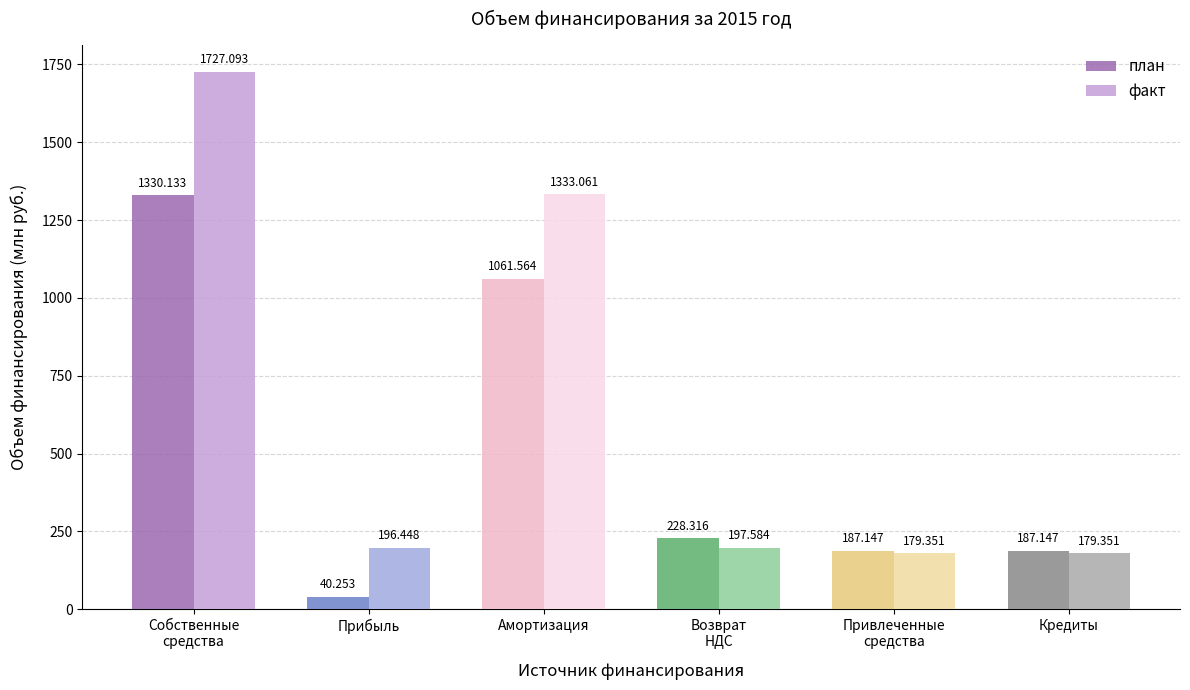

Reading left to right, what are all the values shown in this chart?

план: Собственные
средства=1330.1	Прибыль=40.3	Амортизация=1061.6	Возврат
НДС=228.3	Привлеченные
средства=187.1	Кредиты=187.1
факт: Собственные
средства=1727.1	Прибыль=196.4	Амортизация=1333.1	Возврат
НДС=197.6	Привлеченные
средства=179.4	Кредиты=179.4